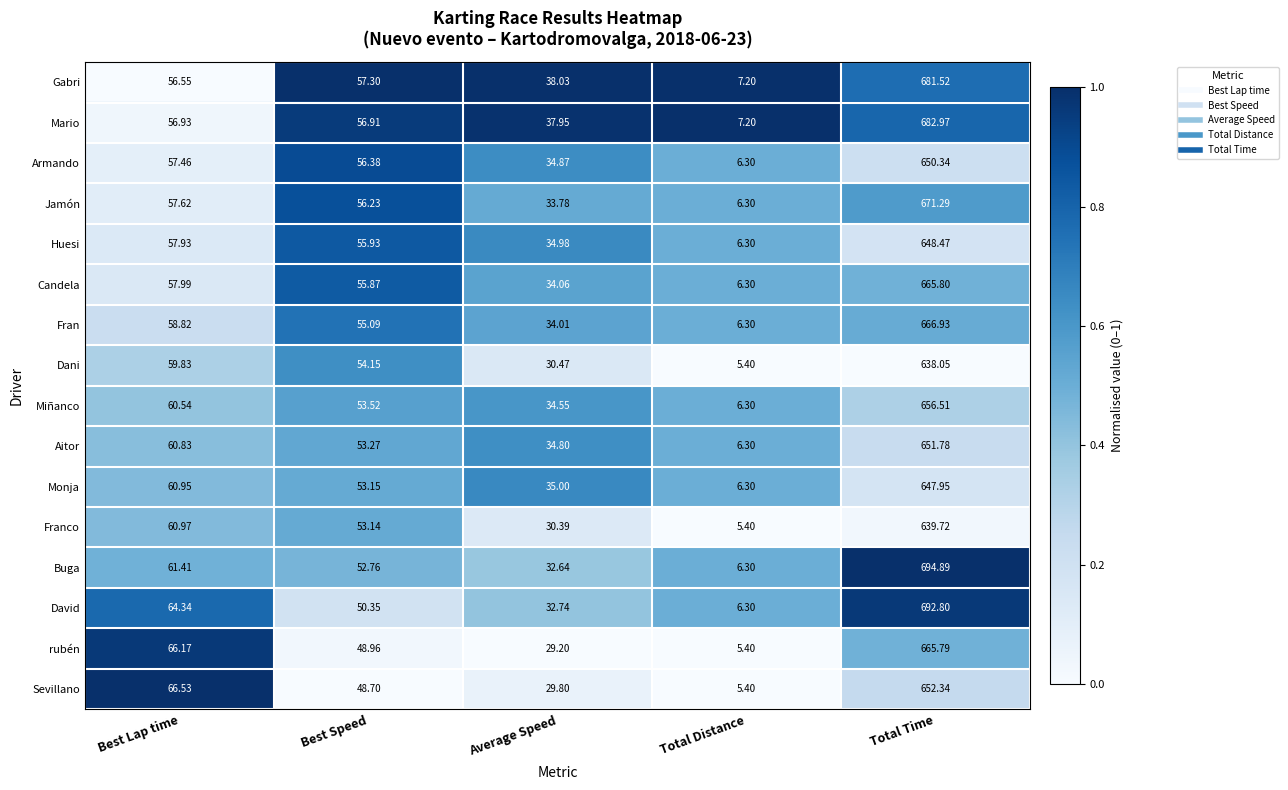

Rank the series by their maximum value, from lowest to highest.

Dani, Franco, Monja, Huesi, Armando, Aitor, Sevillano, Miñanco, rubén, Candela, Fran, Jamón, Gabri, Mario, David, Buga